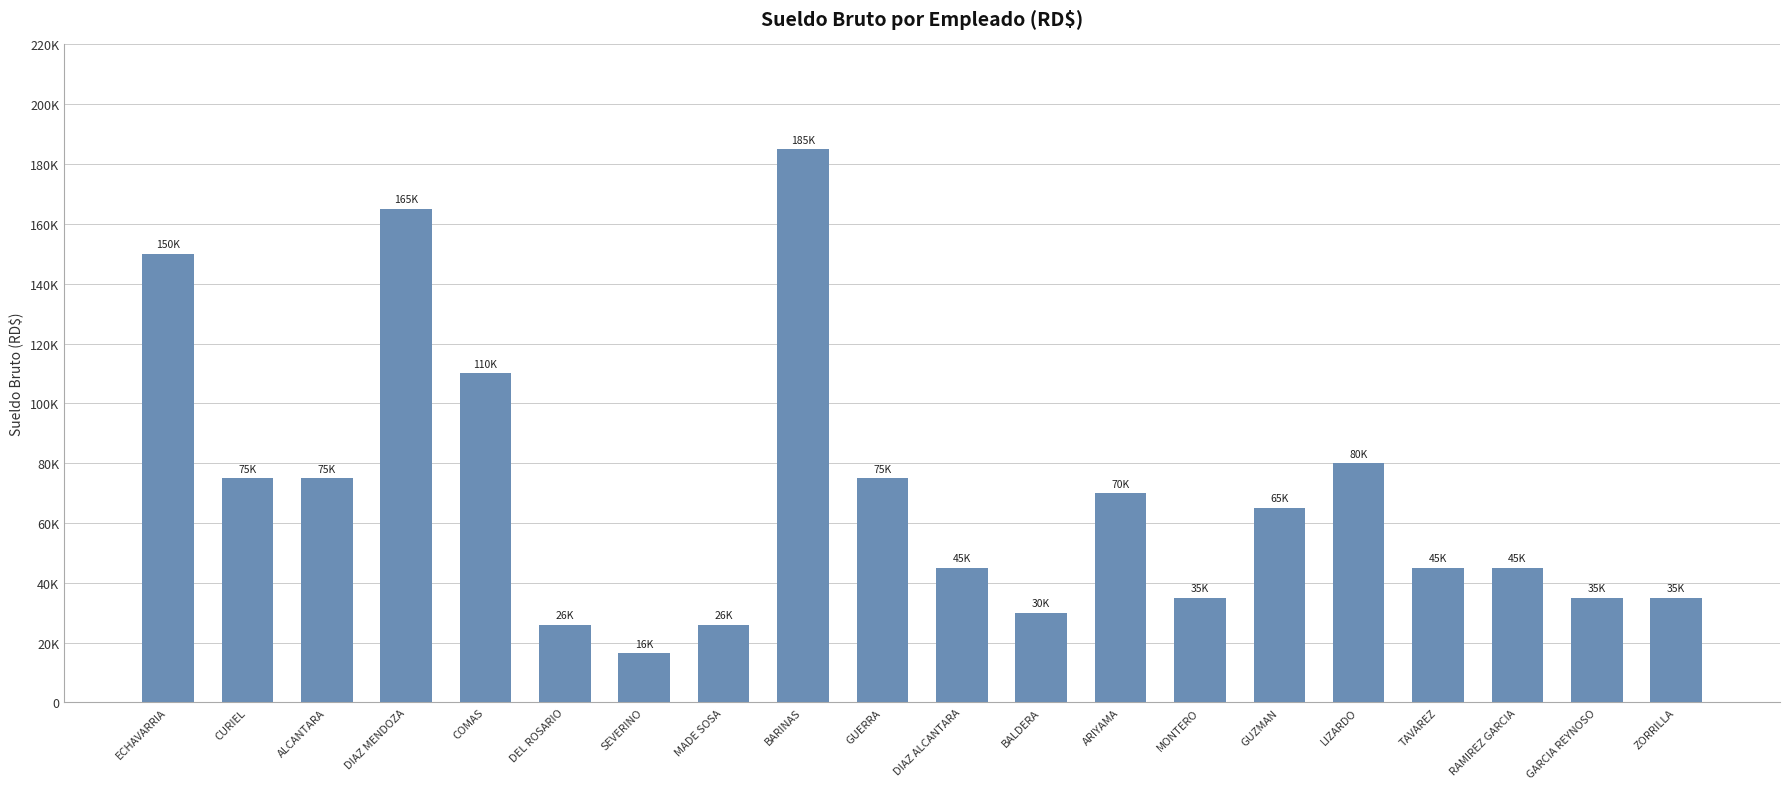

What is the sum of the values at ZORRILLA and LIZARDO?

115000